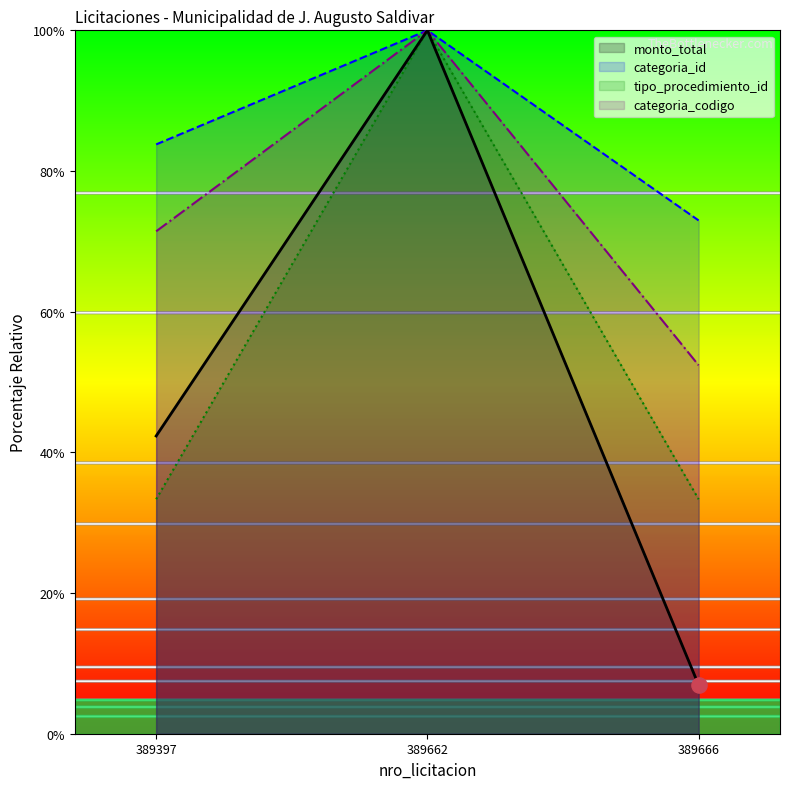

Which series reaches the minimum Y coordinate?

monto_total